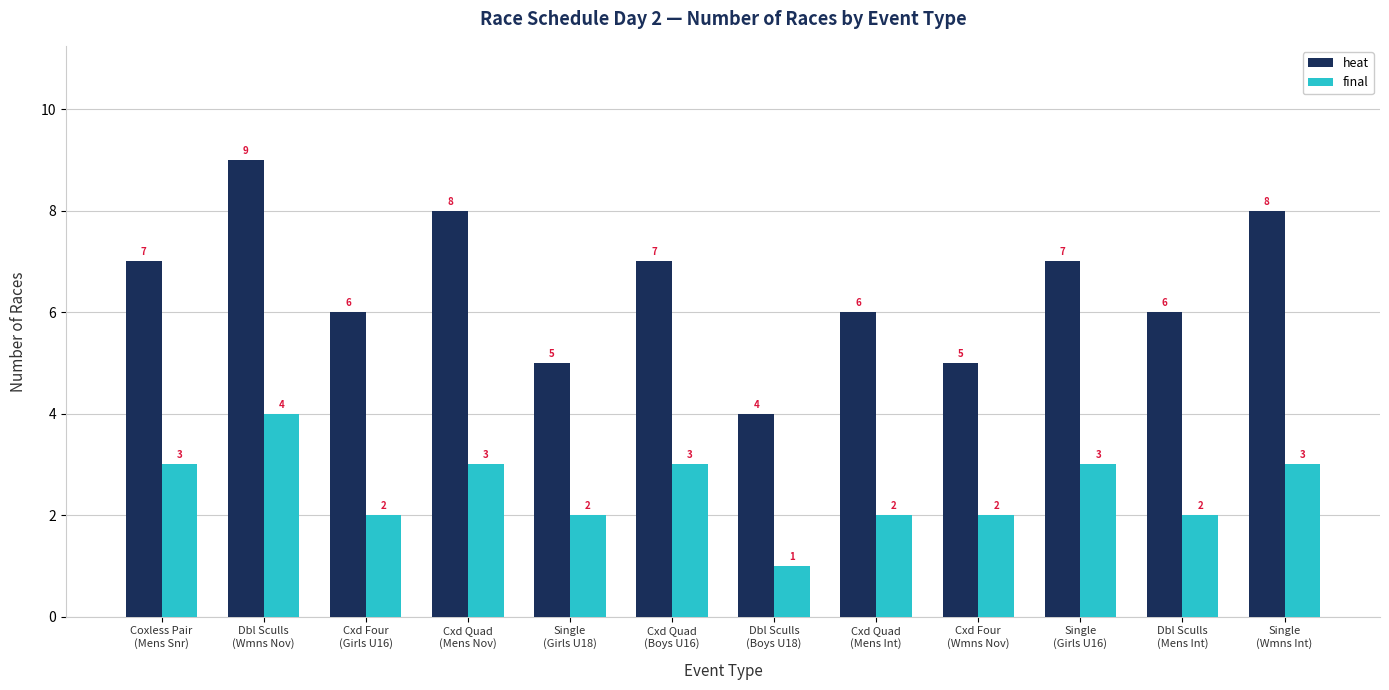

What is the difference between the second highest and second lowest values in the final series?

1